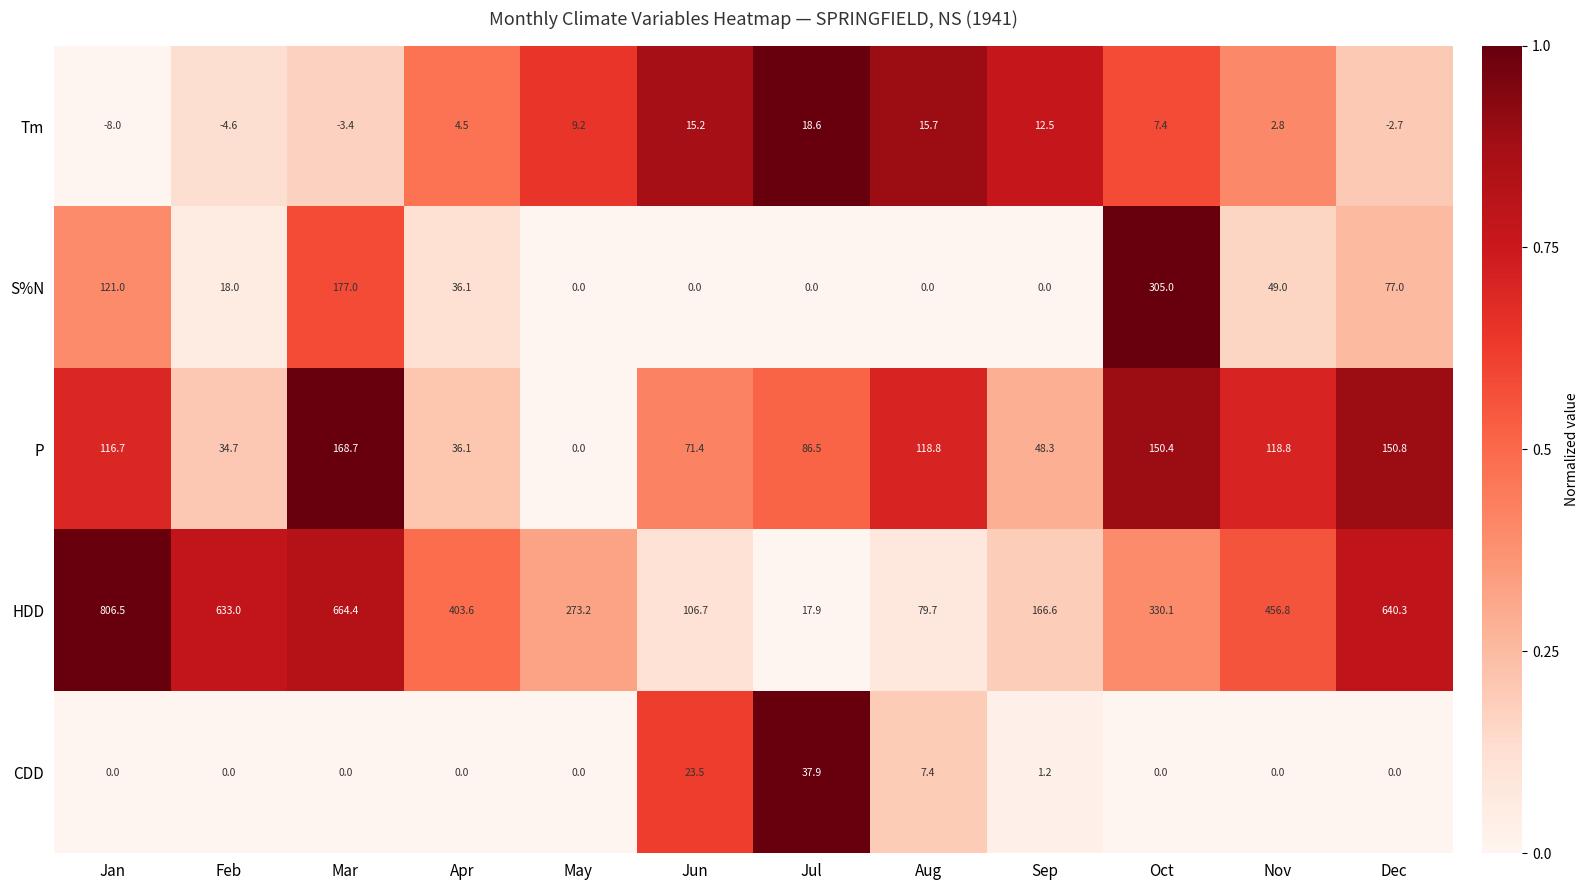

What is the average value of the S%N series?

65.3